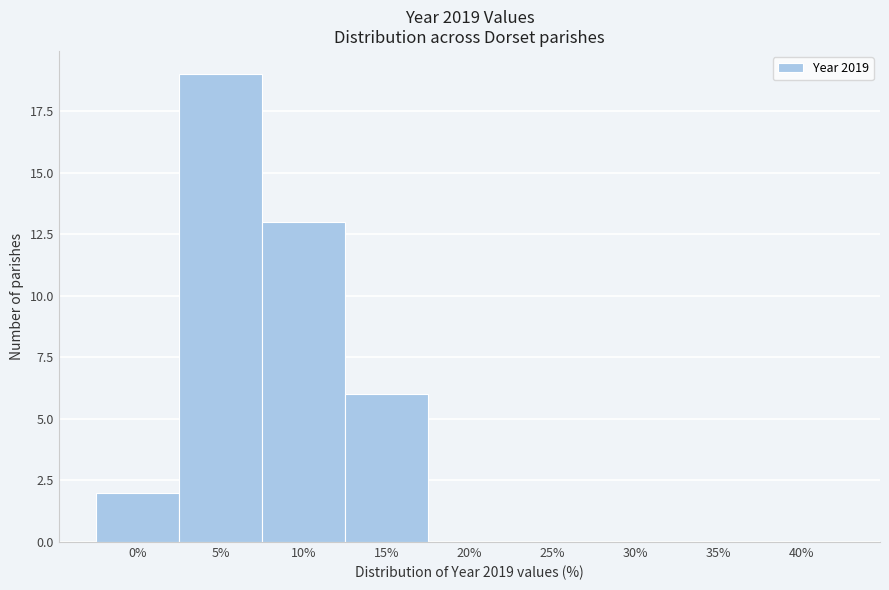

Reading right to left, list all the values displayed in this chart.

40%=0	35%=0	30%=0	25%=0	20%=0	15%=6	10%=13	5%=19	0%=2